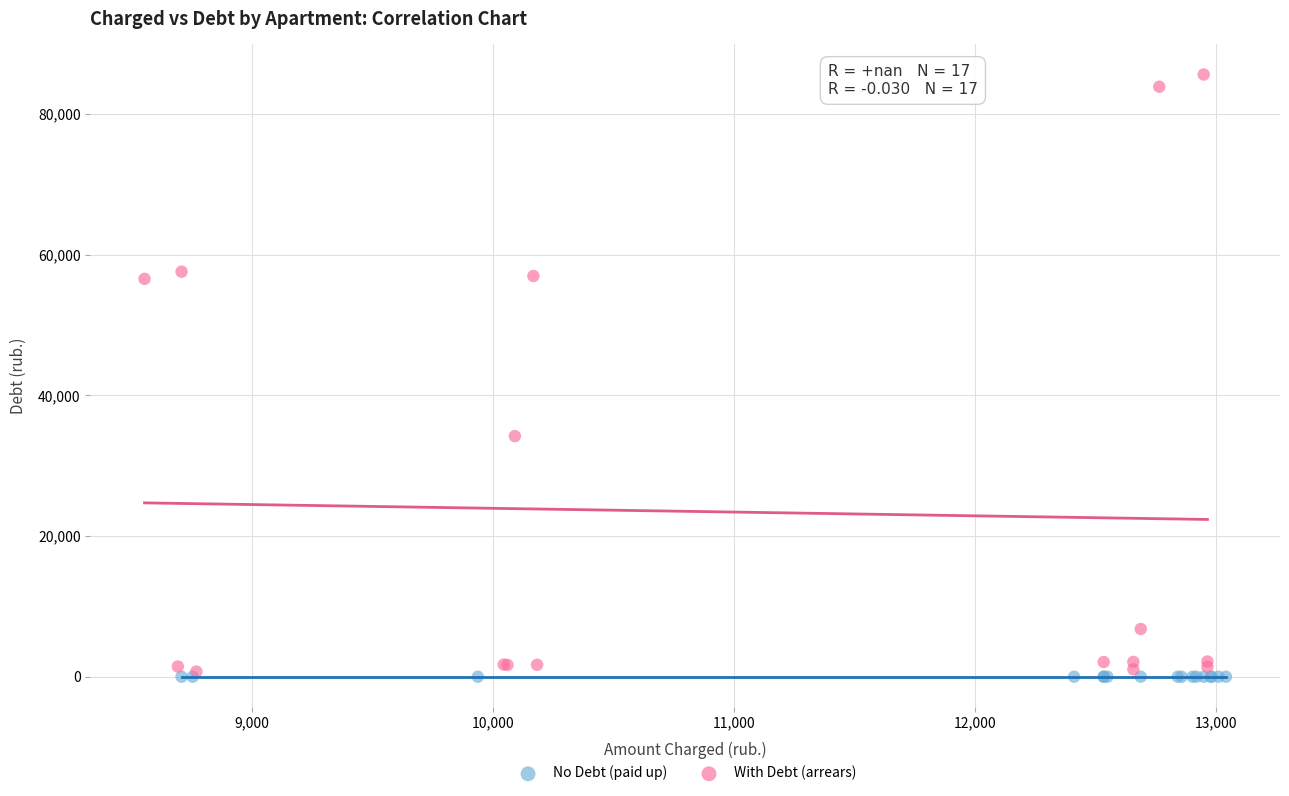

What are all the series names shown in the legend?

No Debt (paid up), With Debt (arrears)